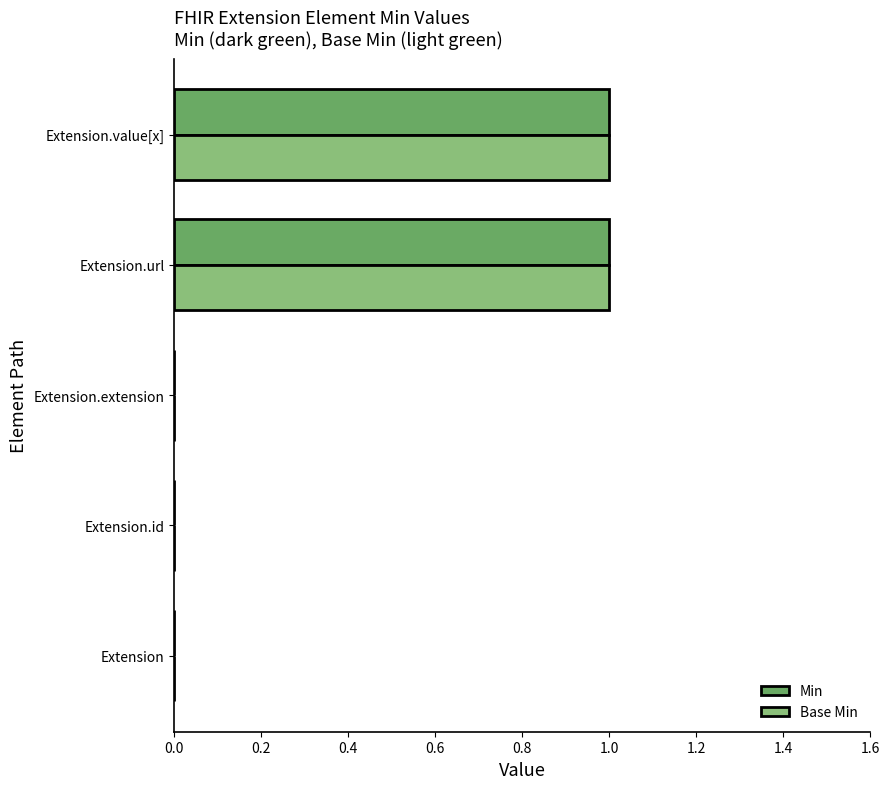

True or false: Min has a value of 1 at Extension.value[x].

True